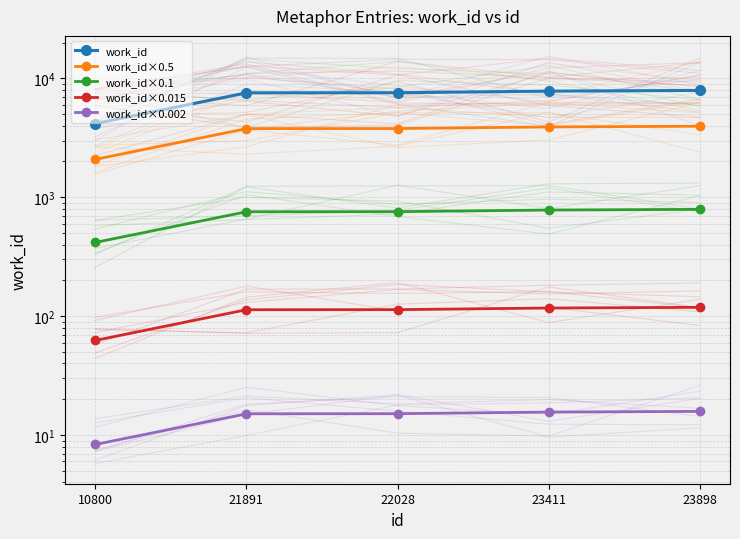

True or false: work_id×0.015 has more than 0 points higher than both neighbors.

False